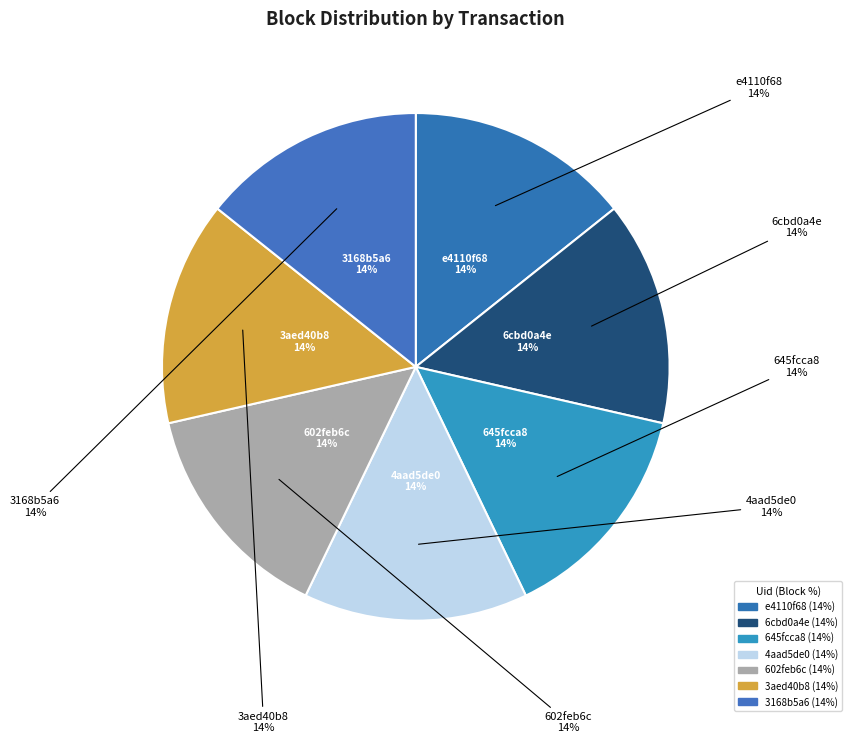

Is it true that 4aad5de0 is 22% of the pie?

False